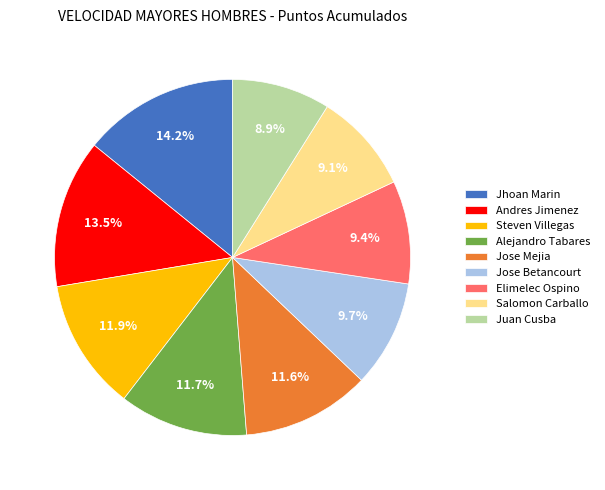

What is the total percentage of Salomon Carballo and Juan Cusba?

18.0%